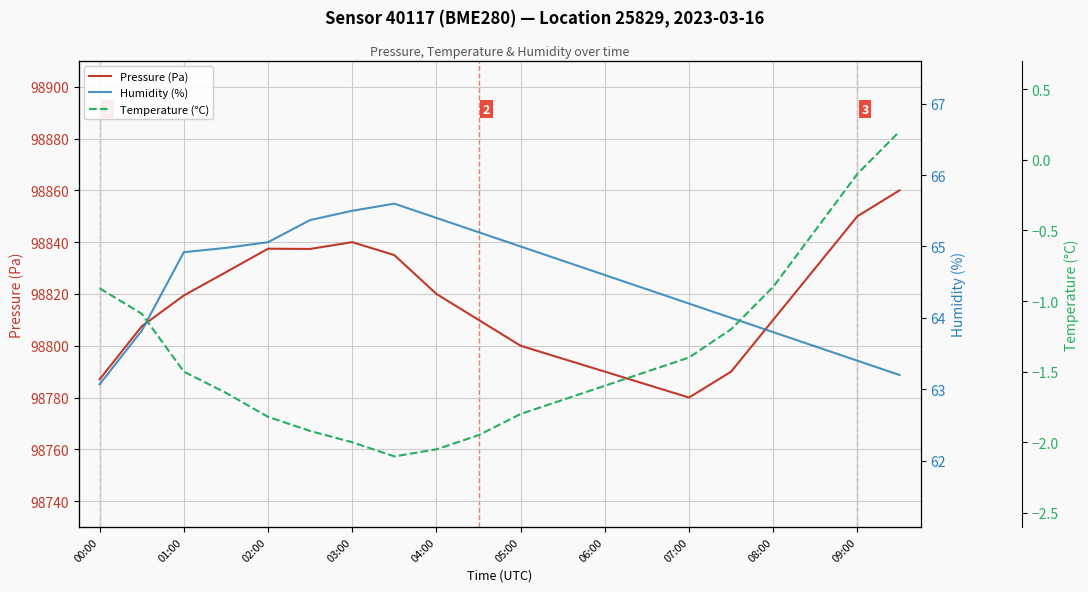

How many distinct data groups are displayed?

3